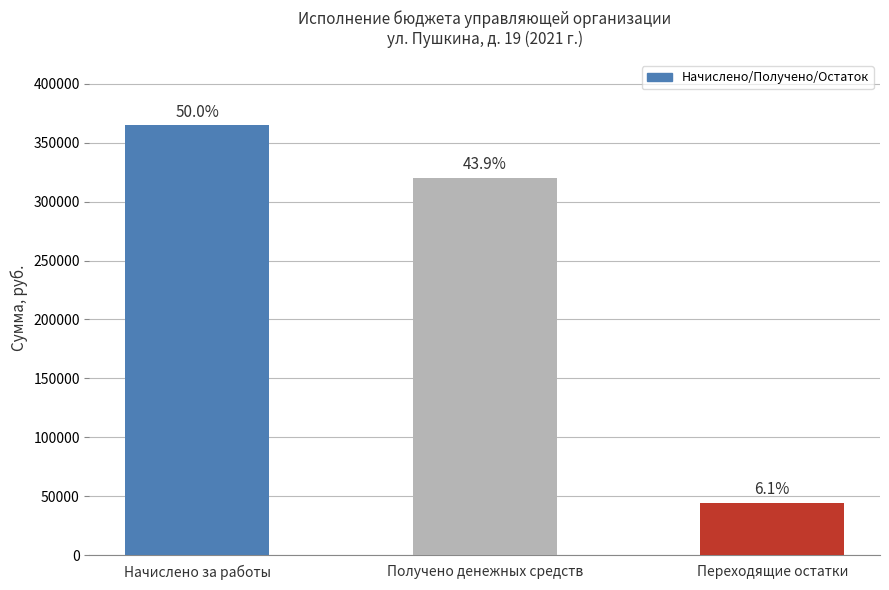

Between Переходящие остатки and Получено денежных средств, which is larger?

Получено денежных средств